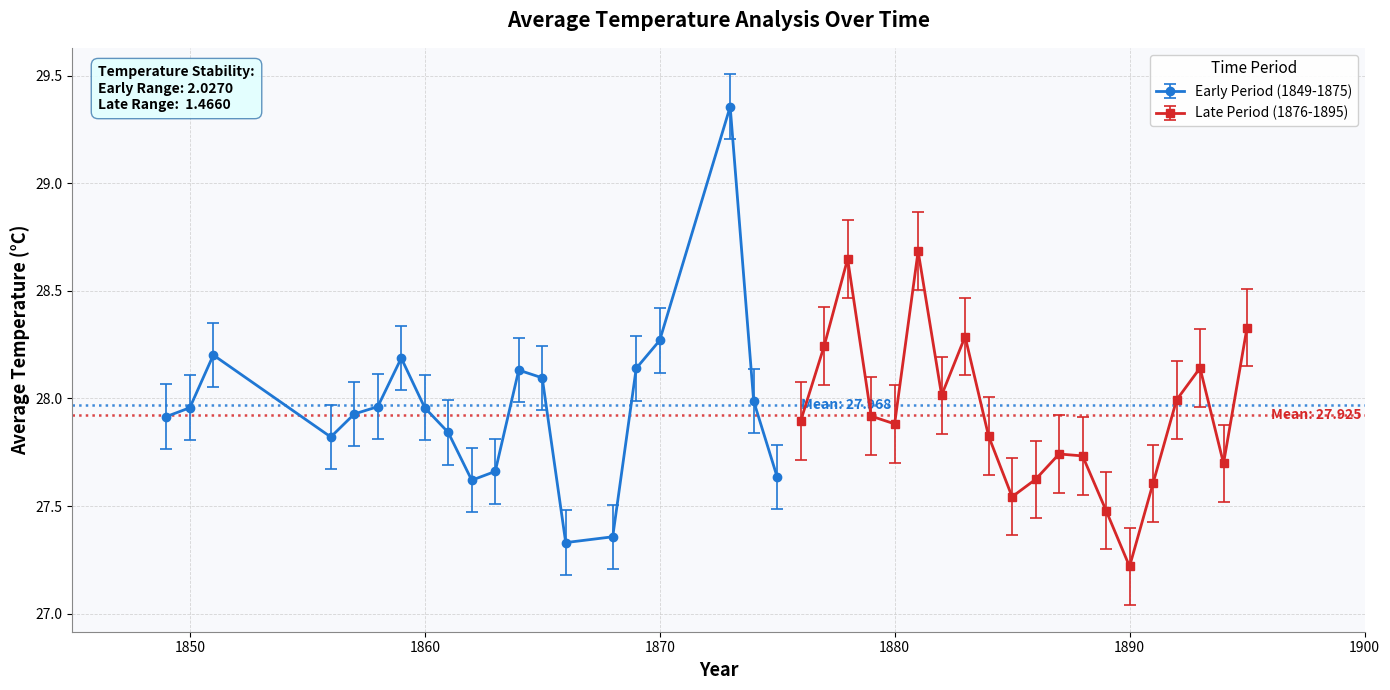

True or false: Early Period (1849-1875) has more than 0 points higher than both neighbors.

True